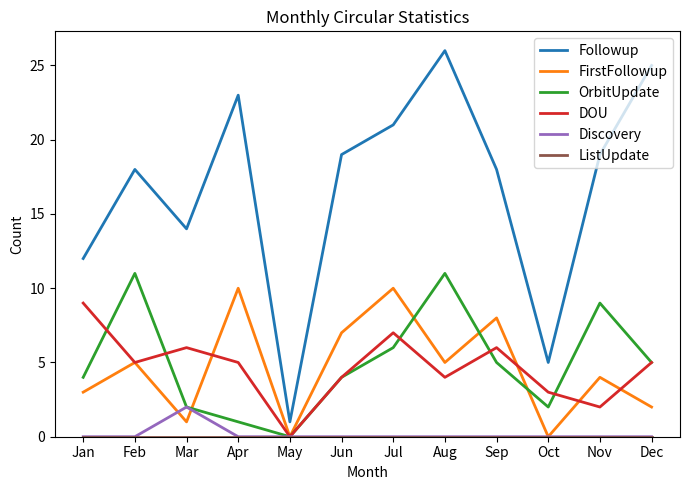

Between Feb and Sep, which series saw the biggest shift?

OrbitUpdate